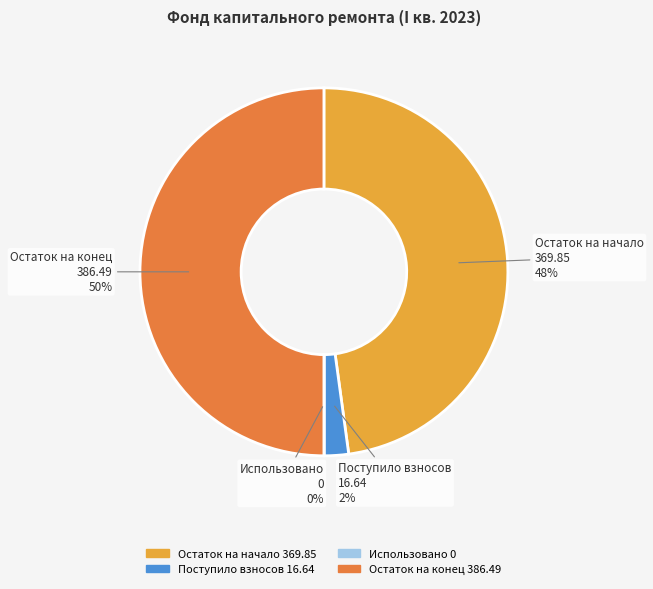

To the nearest percent, what is the difference between the largest and smallest slice percentages?

50%